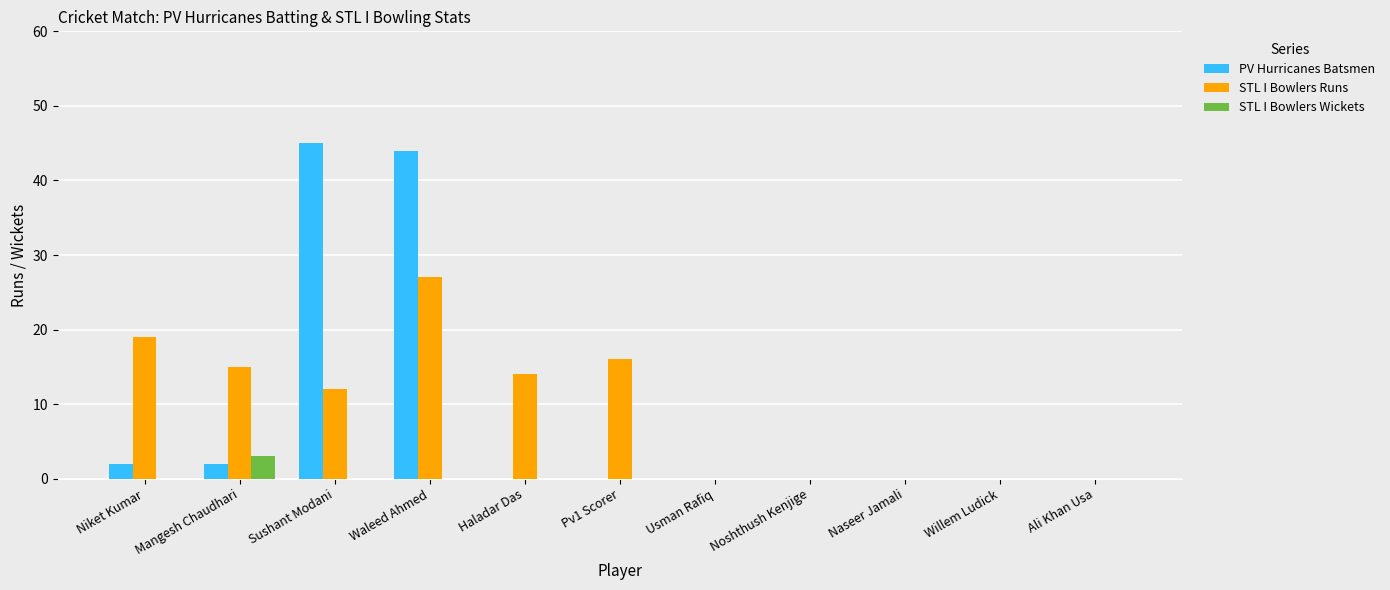

What are all the series names shown in the legend?

PV Hurricanes Batsmen, STL I Bowlers Runs, STL I Bowlers Wickets